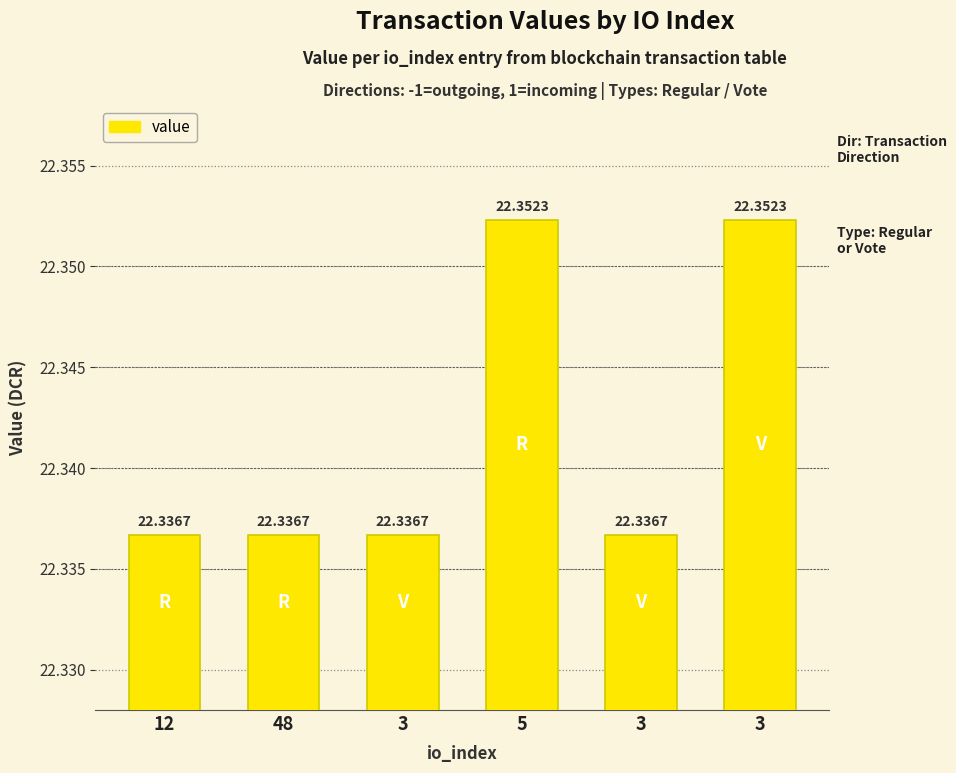

Is it true that the value at 5 is 22.4?

True